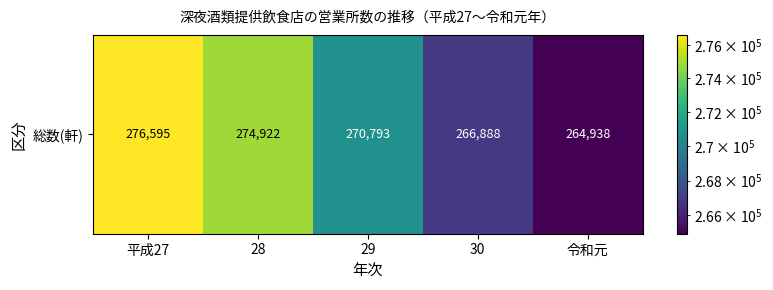

Reading left to right, list all the values displayed in this chart.

平成27=276595	28=274922	29=270793	30=266888	令和元=264938